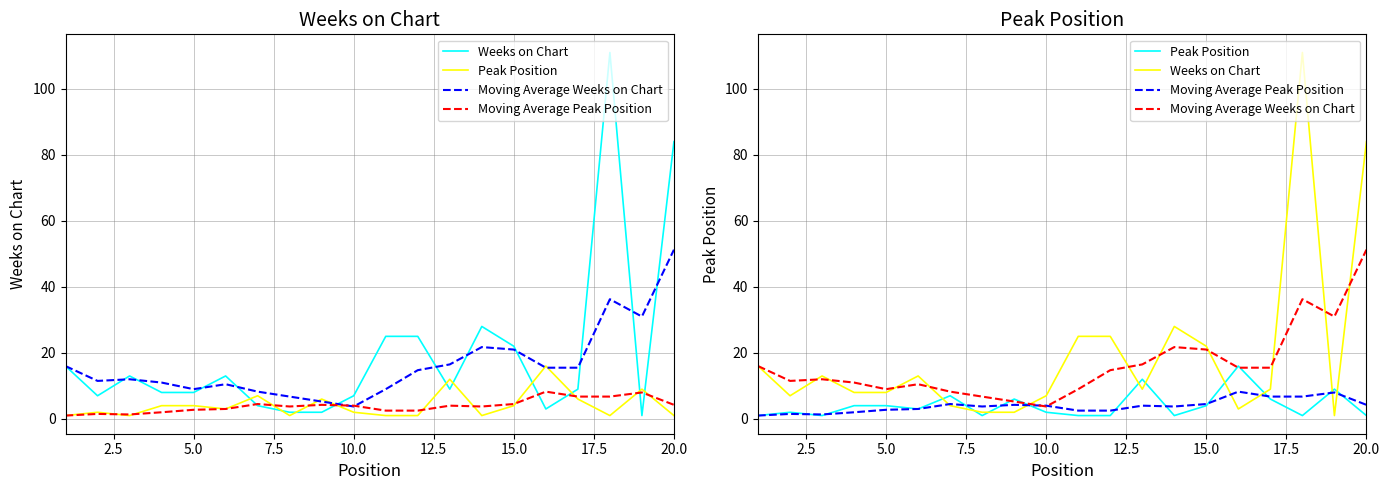

How many times do Peak Position and Moving Average Peak Position cross each other?

11